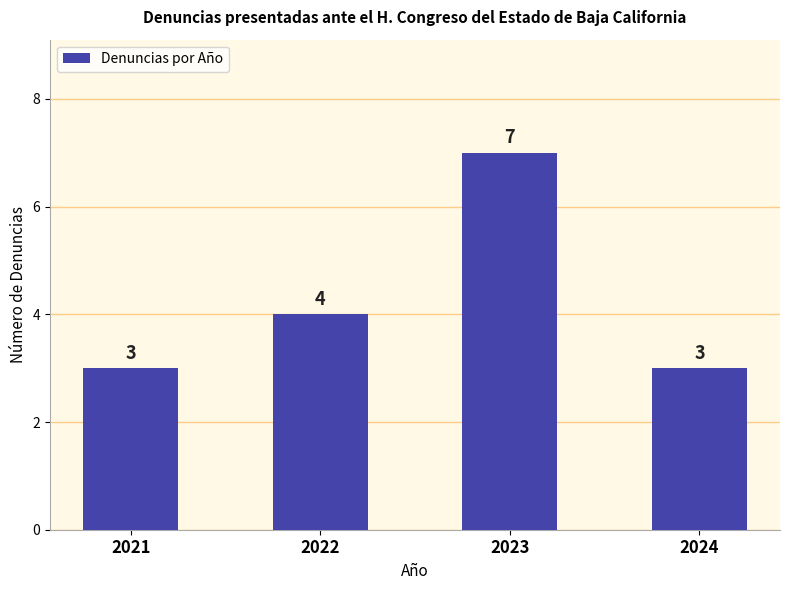

Reading left to right, extract all data points from this chart.

2021=3	2022=4	2023=7	2024=3